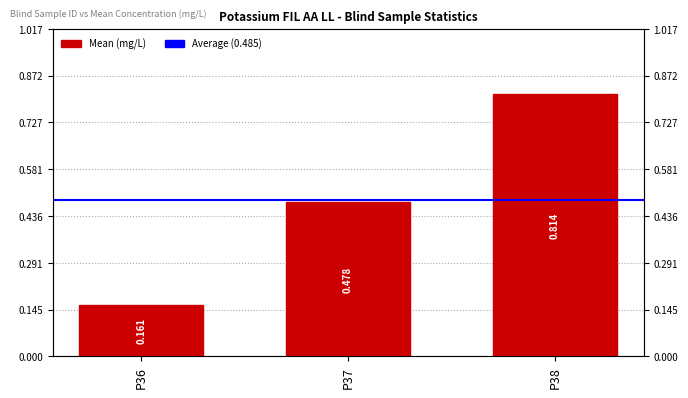

How many values are between 0 and 1?

3